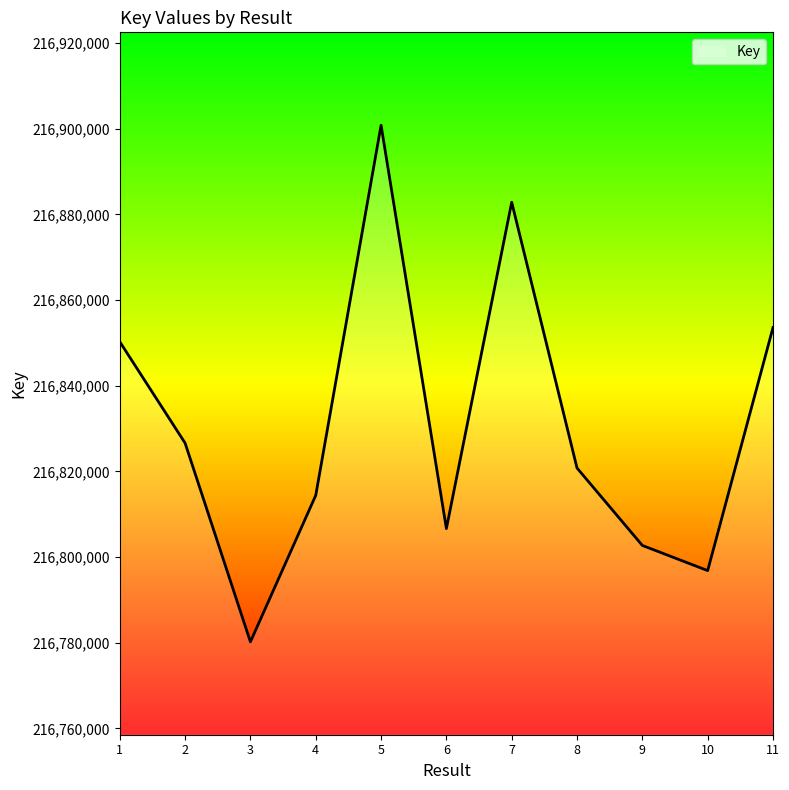

Where is the first local minimum?

3